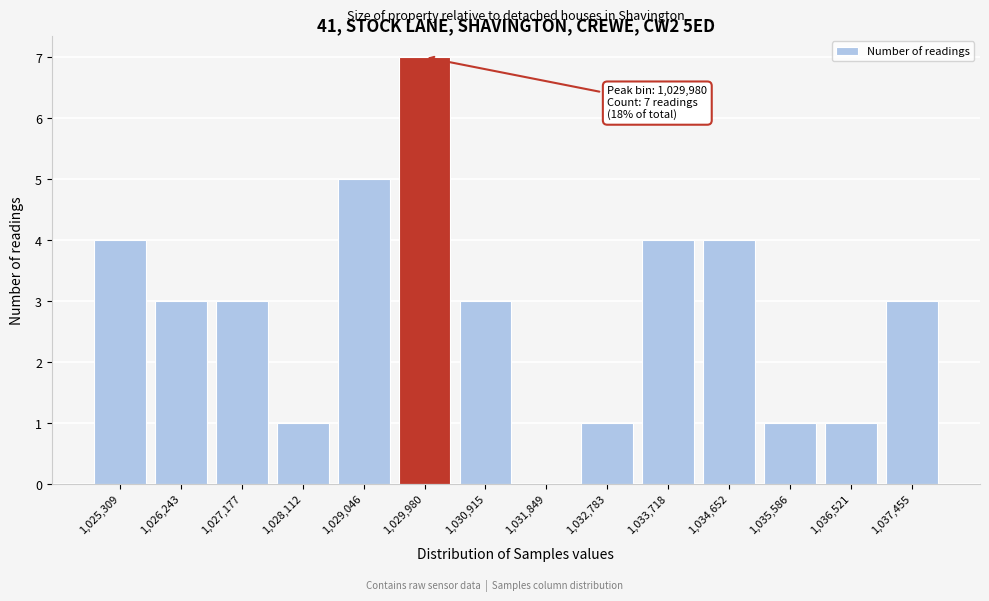

Reading left to right, list all the values displayed in this chart.

1,025,309=4	1,026,243=3	1,027,177=3	1,028,112=1	1,029,046=5	1,029,980=7	1,030,915=3	1,031,849=0	1,032,783=1	1,033,718=4	1,034,652=4	1,035,586=1	1,036,521=1	1,037,455=3